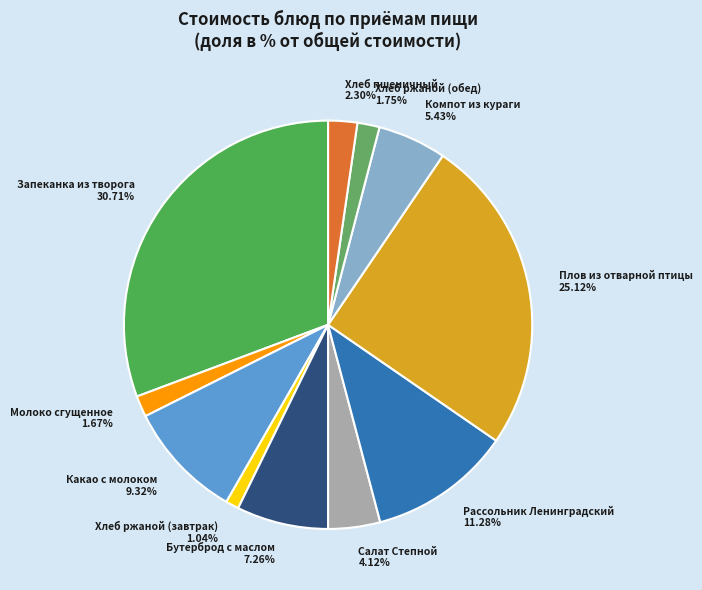

How many segments does this pie chart have?

11